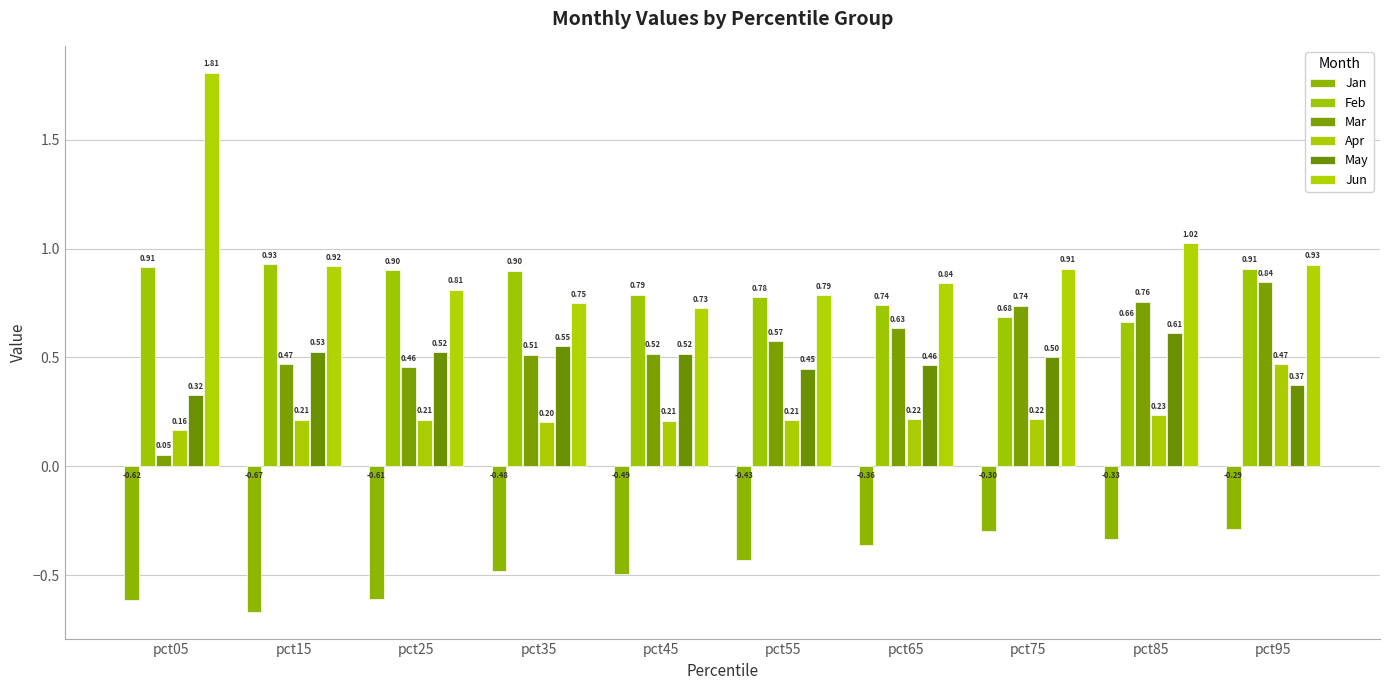

What is the sum of the Mar values at pct05 and pct45?

0.6